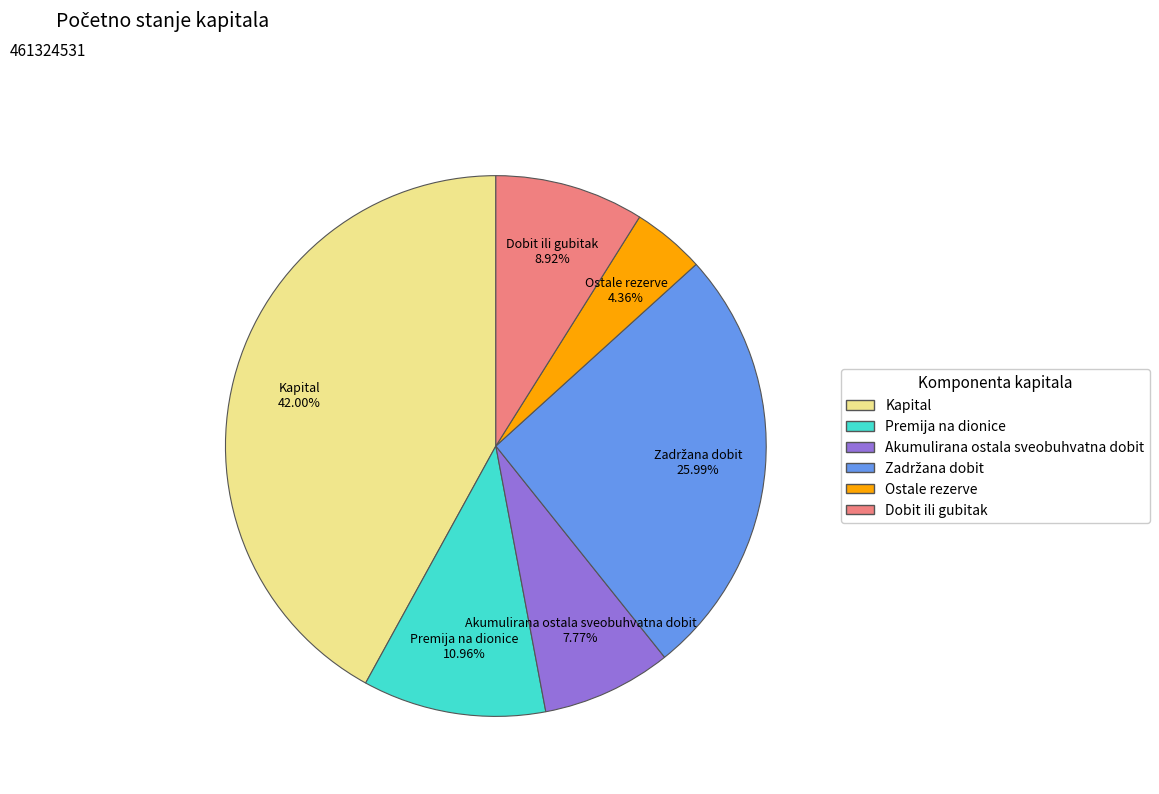

Approximately how many times larger is the value at Ostale rezerve compared to Dobit ili gubitak?

0.5